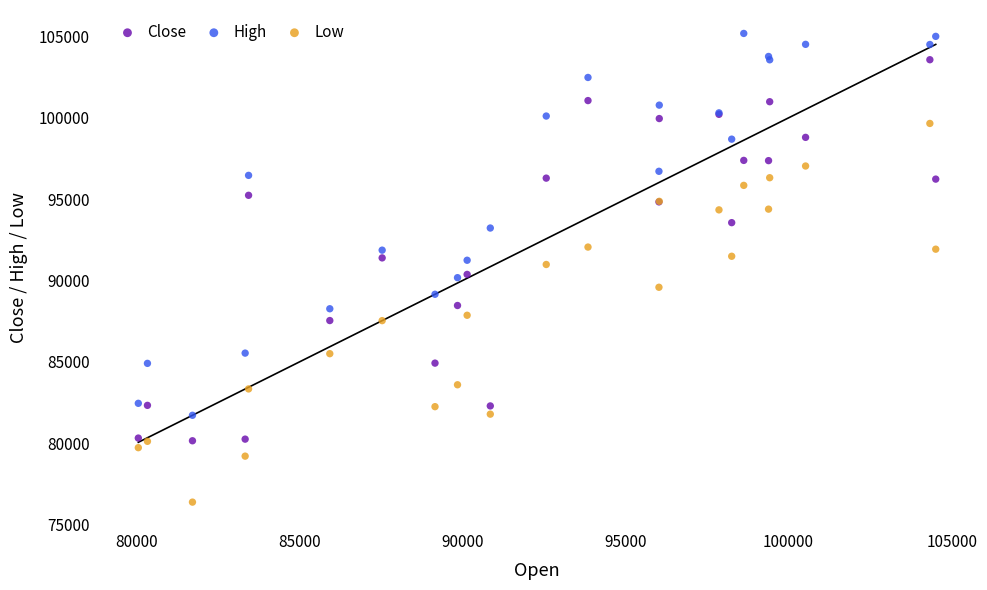

Which series reaches the maximum Y coordinate?

High